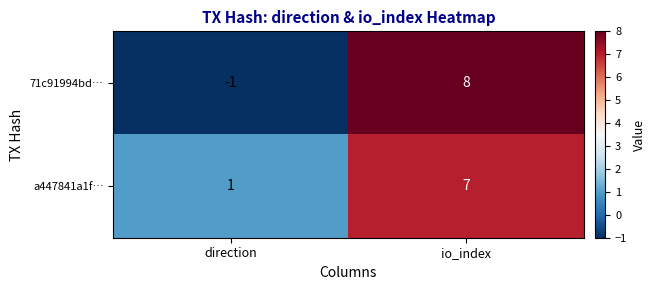

Which series has the widest spread of values?

71c91994bd…